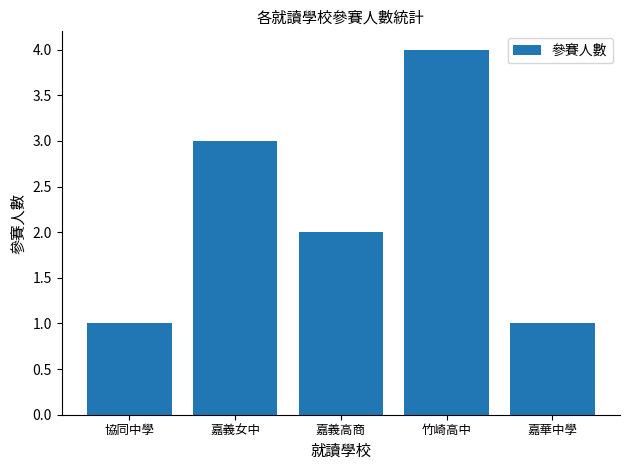

The value at 竹崎高中 is 4. True or false?

True